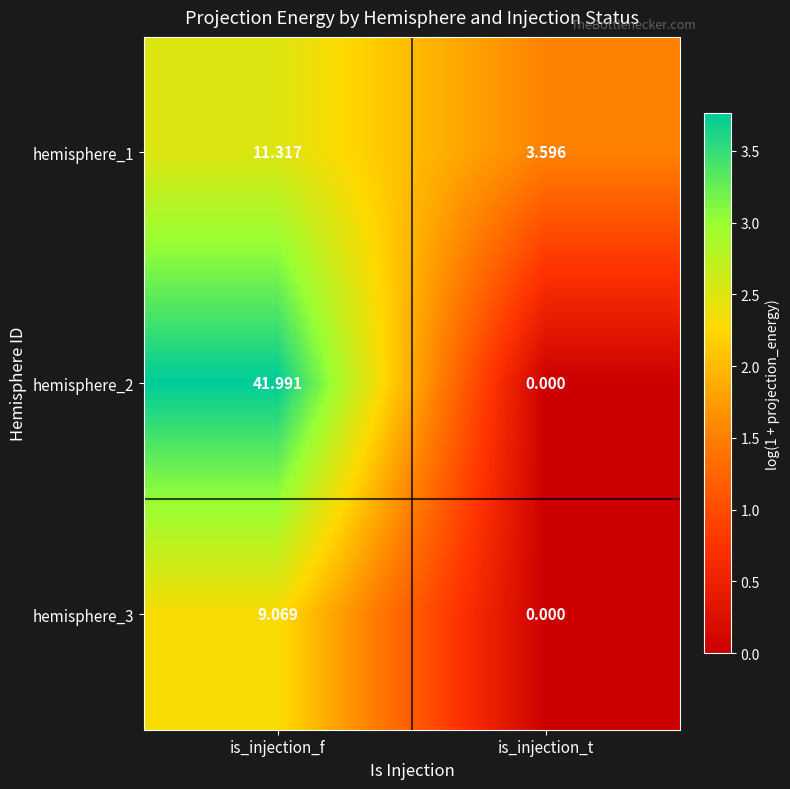

Which label corresponds to the smallest value in the chart?

is_injection_t